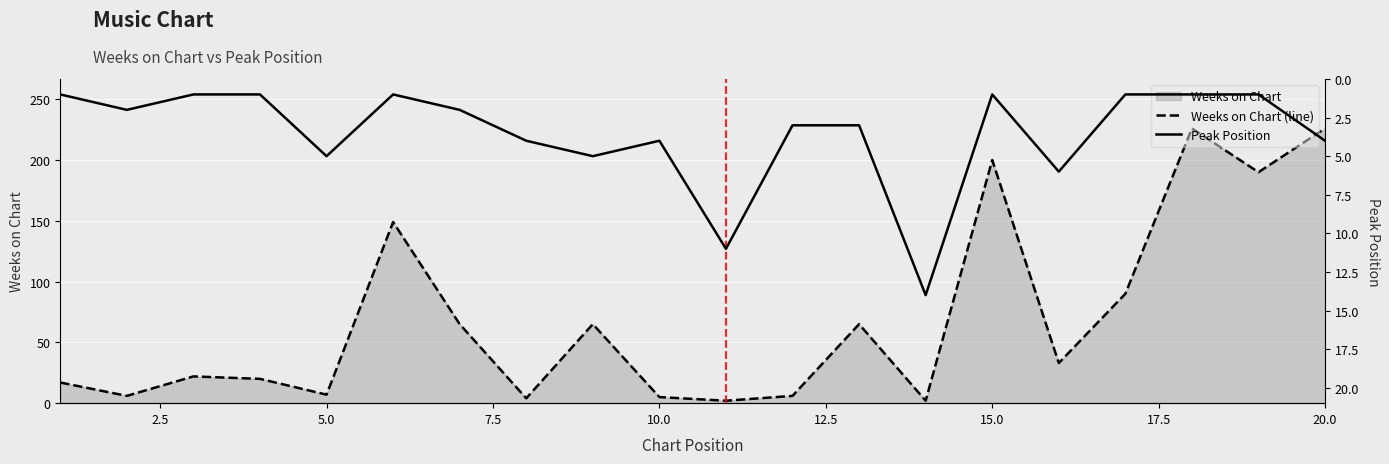

The Peak Position series shows 7 at 17.5. True or false?

False